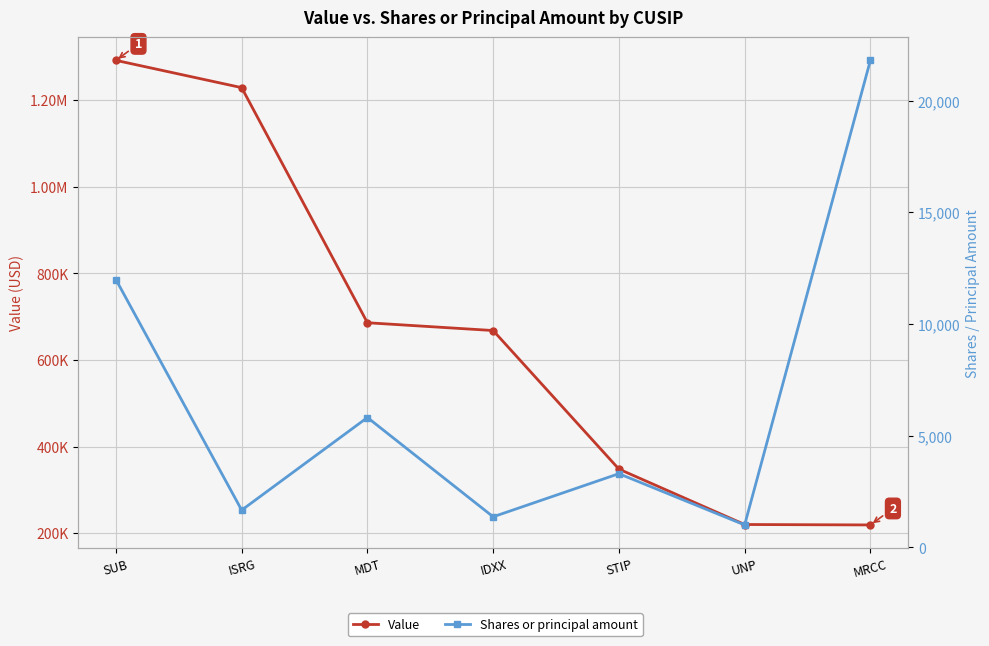

What are all the series names shown in the legend?

Value, Shares or principal amount